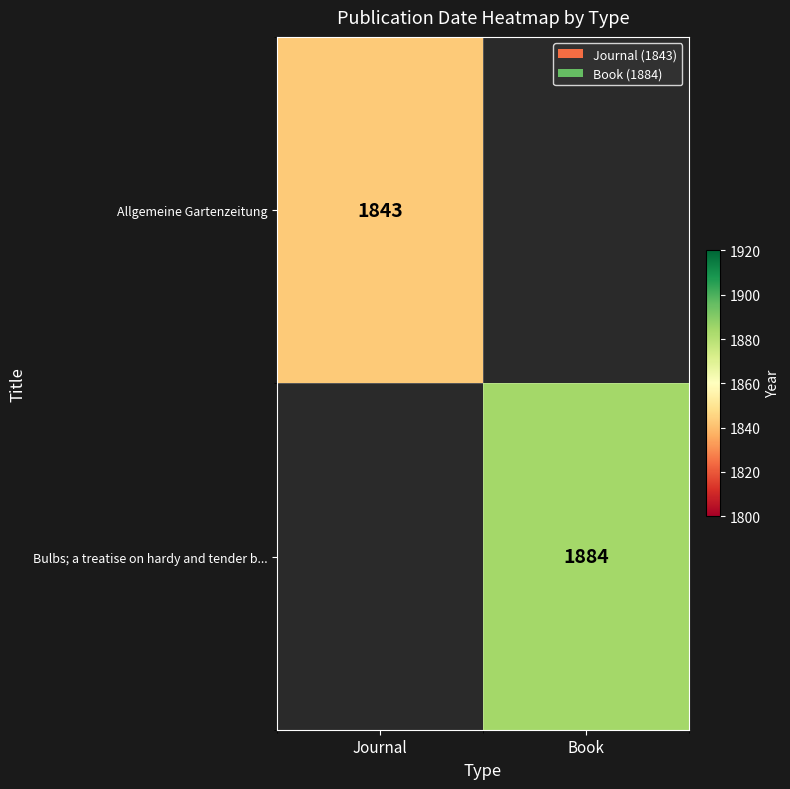

Which label corresponds to the smallest value in the chart?

Journal